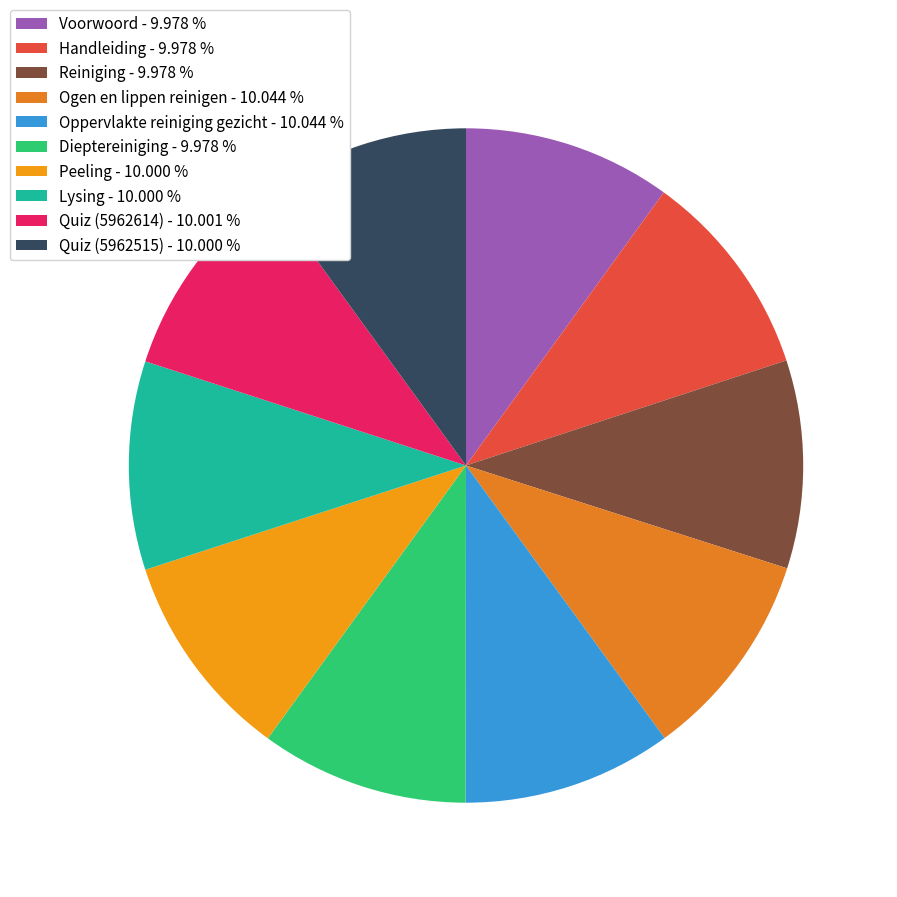

Does Quiz (5962614) represent more than half of the total?

No